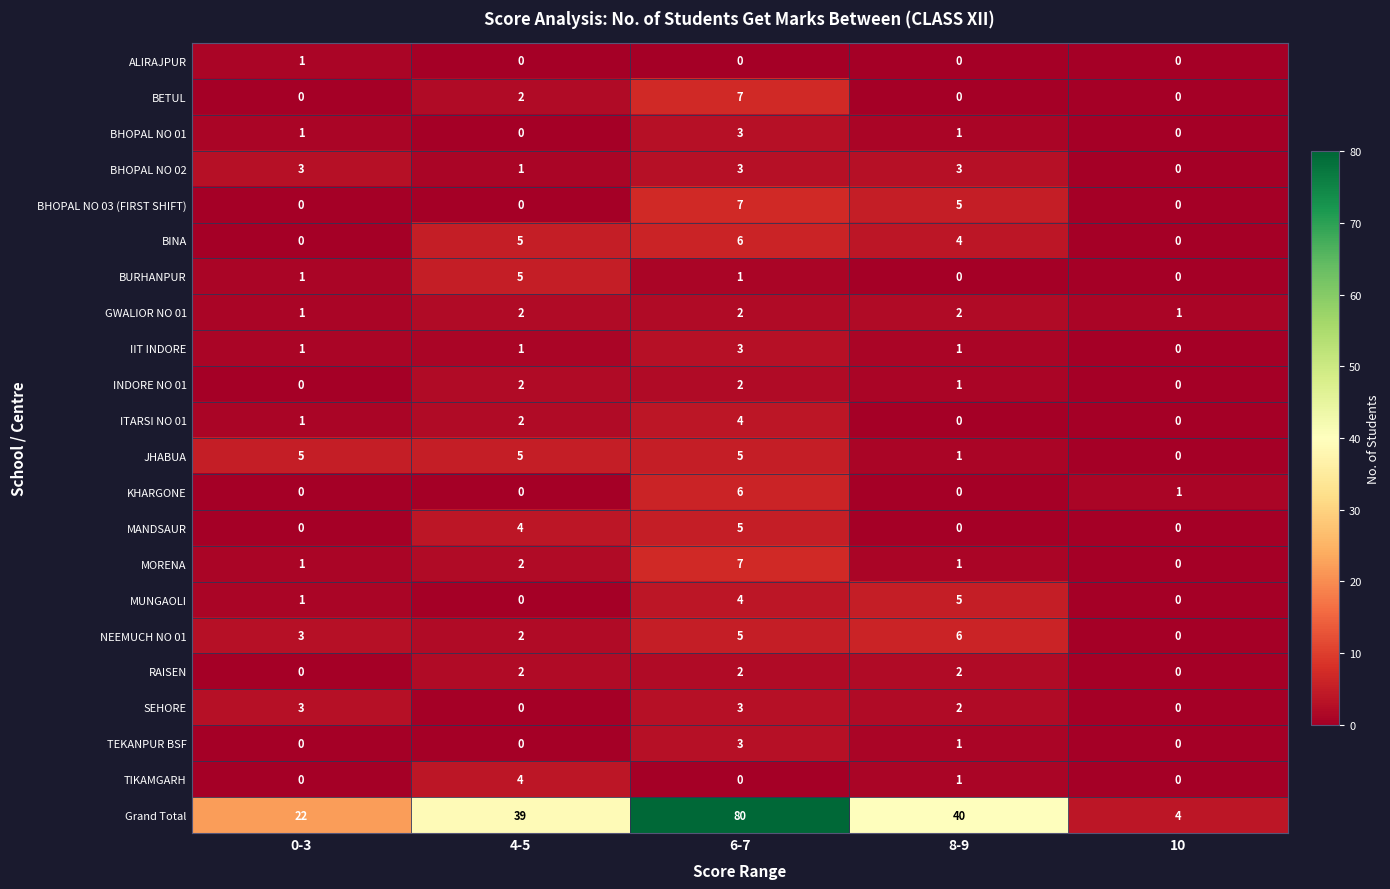

Which category has the highest value across all series?

6-7